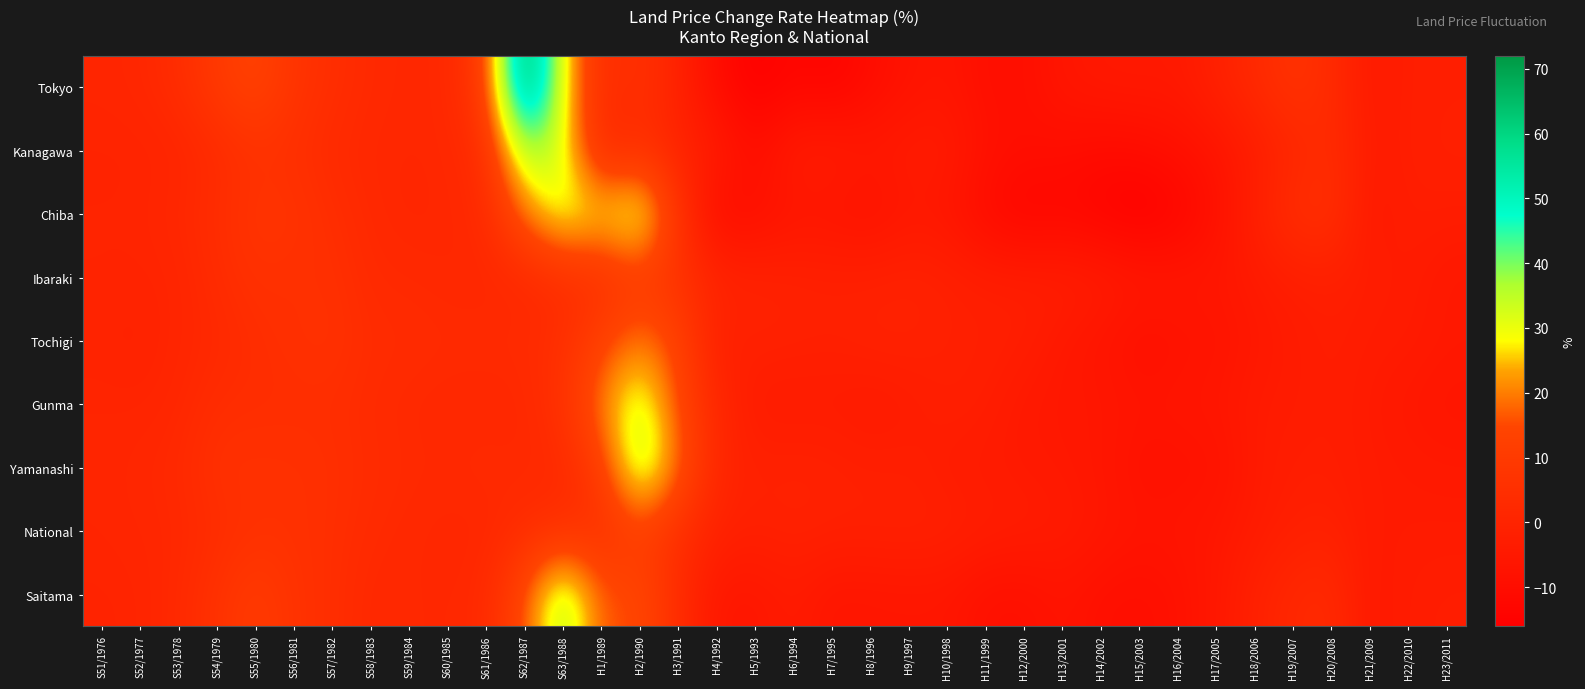

Rank the series at H14/2002 from highest to lowest value.

Ibaraki, Tokyo, National, Gunma, Yamanashi, Tochigi, Saitama, Kanagawa, Chiba